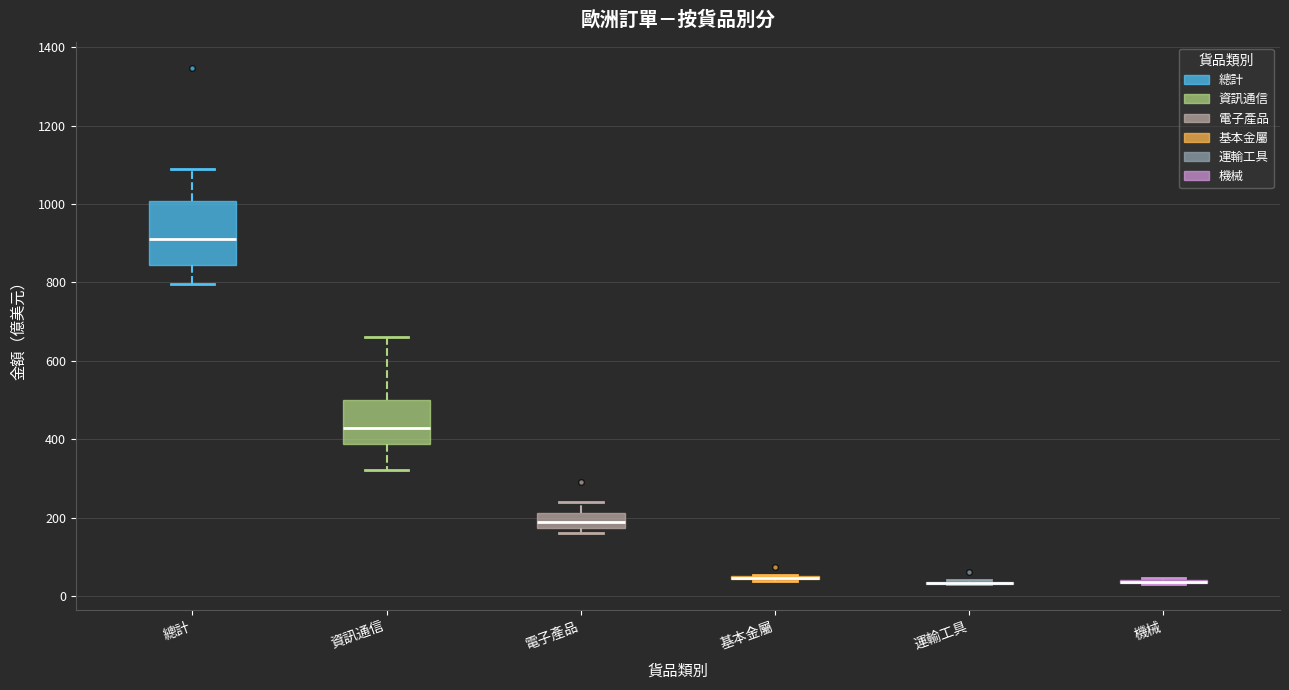

Reading left to right, transcribe this box plot: for each box, give where its median line is, the range the box spans, and where its two whiskers end, as read against the y-axis. The values are not printed on the chart, so give them approximately, as read against the axis.

總計: median 920, box 840 to 1000, whiskers 800 to 1080
資訊通信: median 420, box 380 to 500, whiskers 320 to 660
電子產品: median 200, box 180 to 220, whiskers 160 to 240
基本金屬: box collapsed to a line at 40, whiskers 40 to 60
運輸工具: box collapsed to a line at 40, whiskers 40 to 40
機械: box collapsed to a line at 40, whiskers 40 to 40